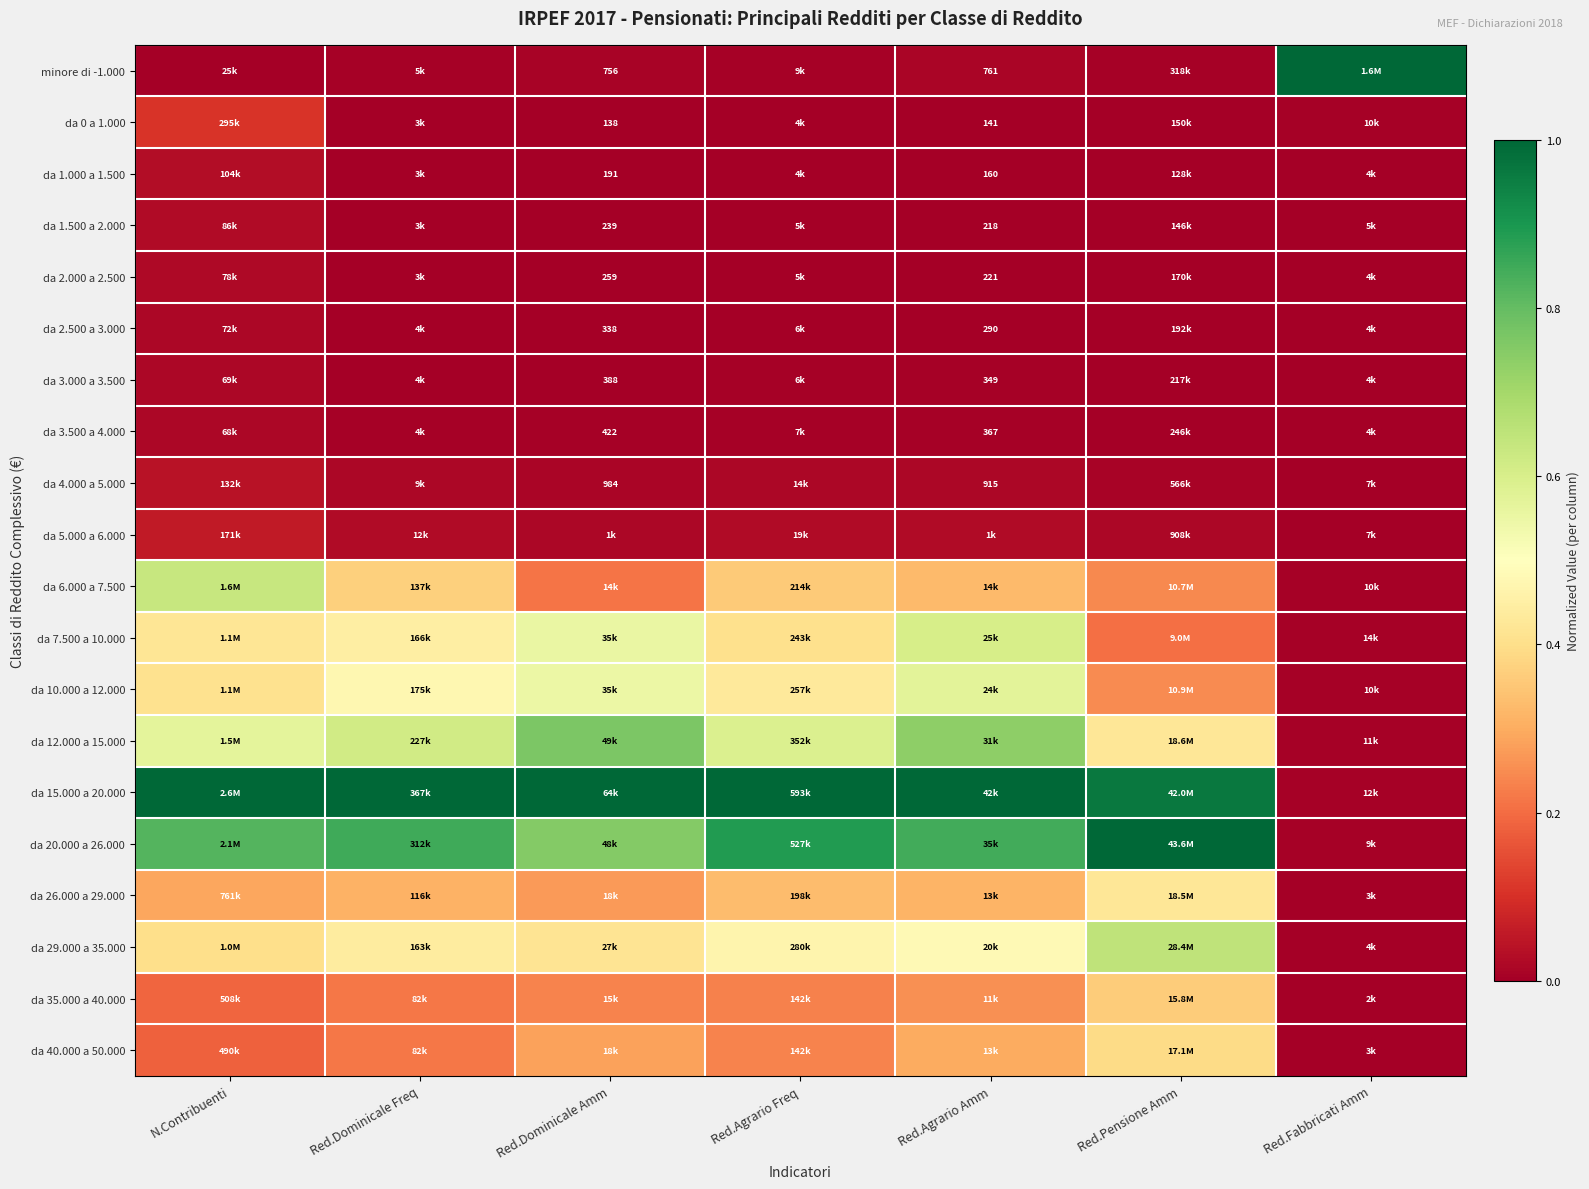

The value of da 3.500 a 4.000 at Red.Dominicale Amm is 0.0. True or false?

False